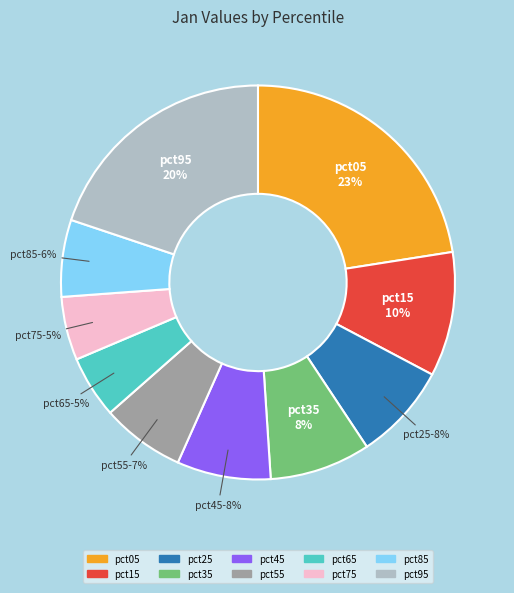

To the nearest percent, what is the average slice percentage?

10%